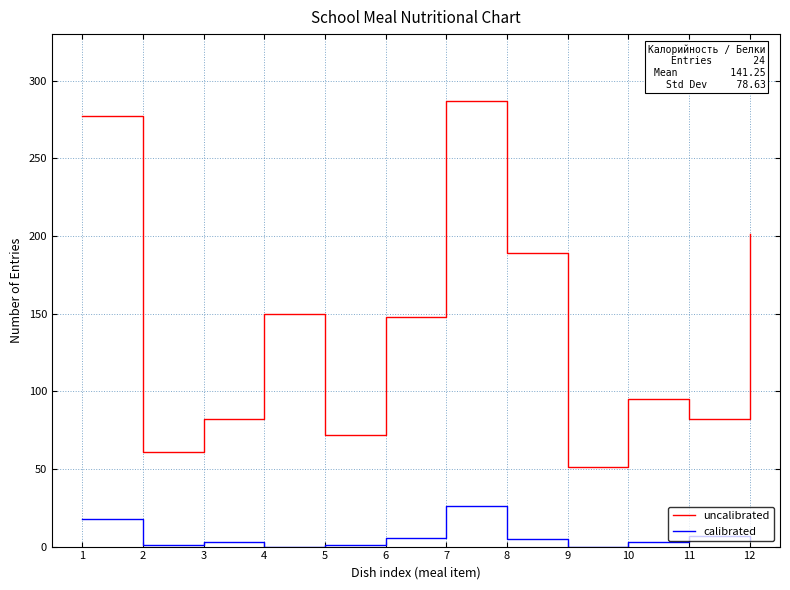

The value of calibrated at 7 is 26.0. True or false?

True